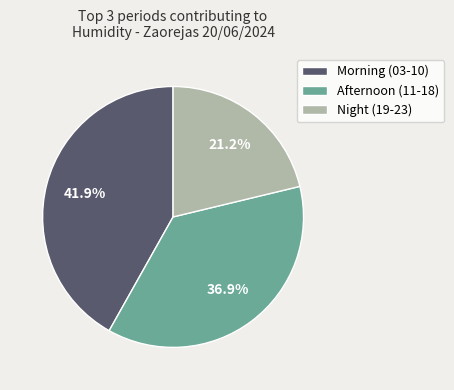

Which category has the smallest portion of the pie?

Night (19-23)